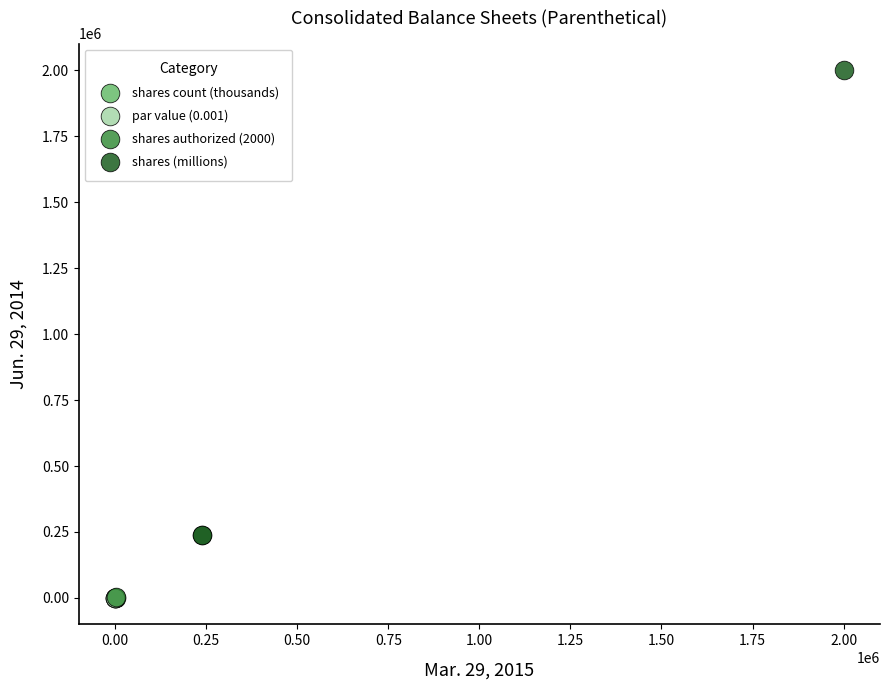

Which series reaches the maximum Y coordinate?

shares (millions)